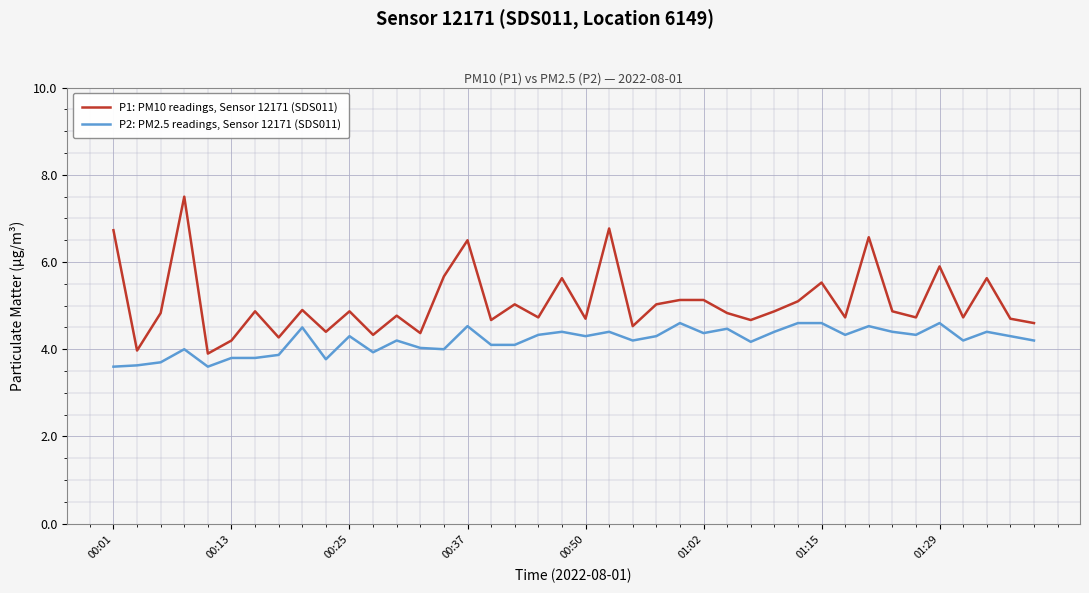

Which series has the largest total across all categories?

P1: PM10 readings, Sensor 12171 (SDS011)